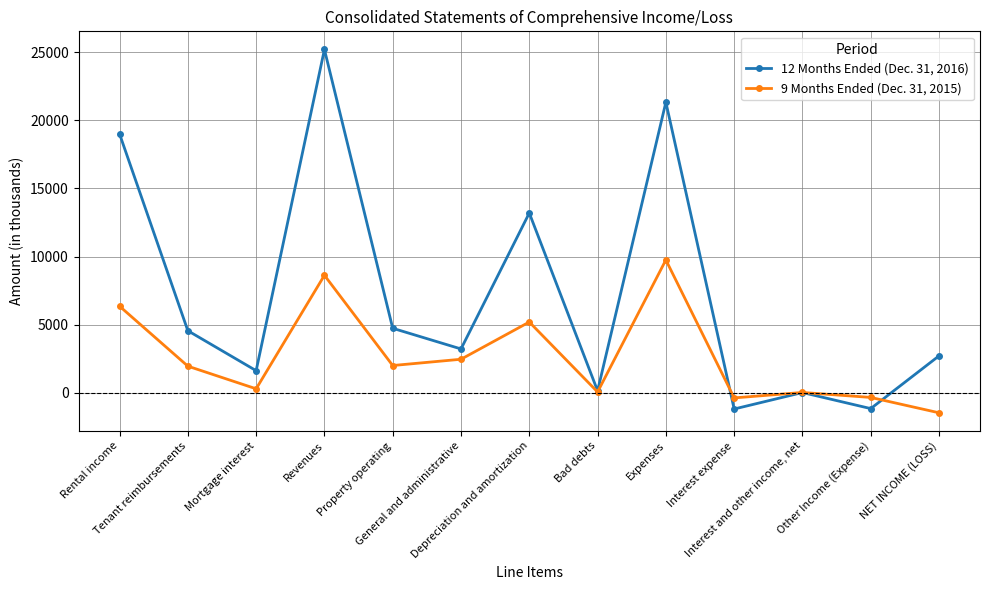

Read the 9 Months Ended (Dec. 31, 2015) value at General and administrative.

2472